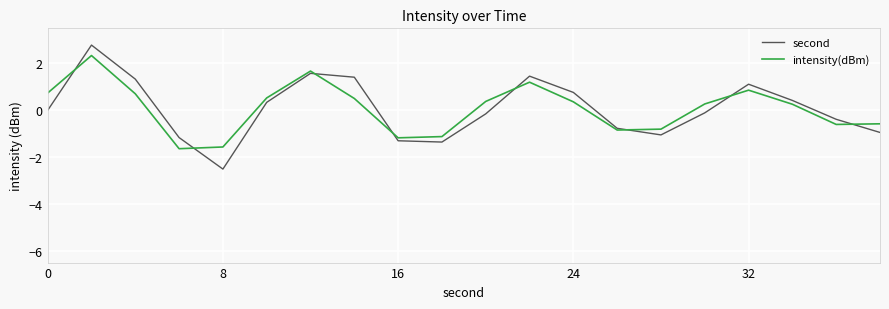

What is the minimum value for intensity(dBm)?

-1.6